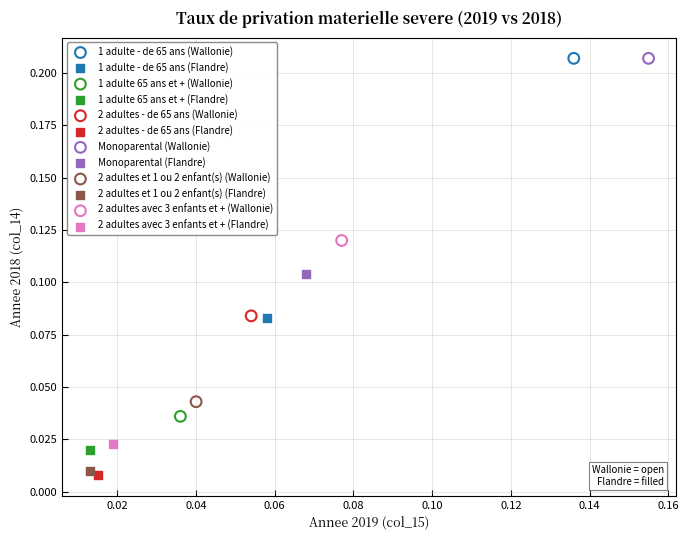

What are all the series names shown in the legend?

1 adulte - de 65 ans (Wallonie), 1 adulte - de 65 ans (Flandre), 1 adulte 65 ans et + (Wallonie), 1 adulte 65 ans et + (Flandre), 2 adultes - de 65 ans (Wallonie), 2 adultes - de 65 ans (Flandre), Monoparental (Wallonie), Monoparental (Flandre), 2 adultes et 1 ou 2 enfant(s) (Wallonie), 2 adultes et 1 ou 2 enfant(s) (Flandre), 2 adultes avec 3 enfants et + (Wallonie), 2 adultes avec 3 enfants et + (Flandre)